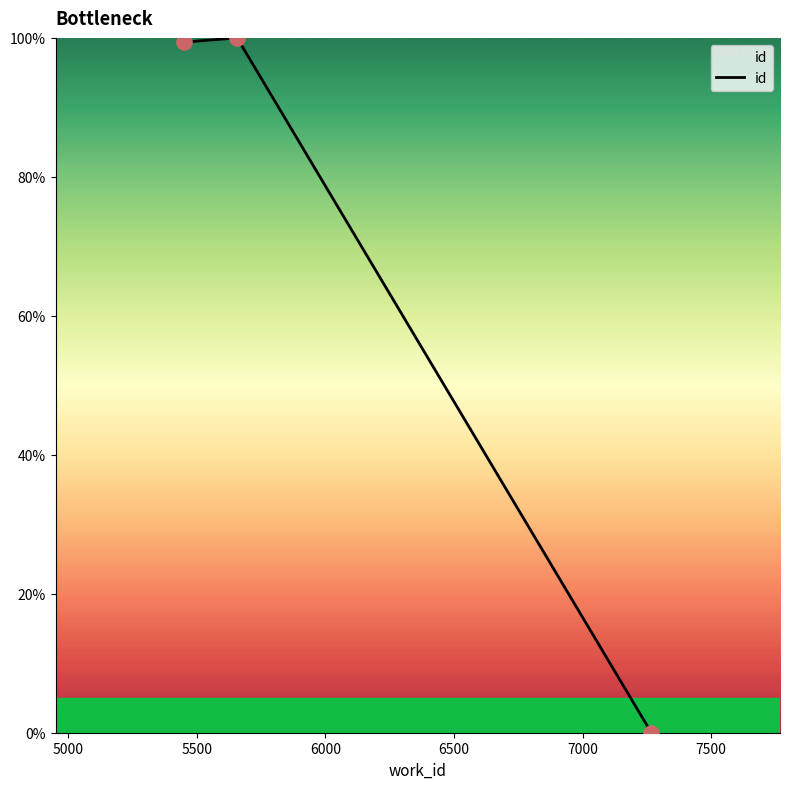

What is the average value?

66.5